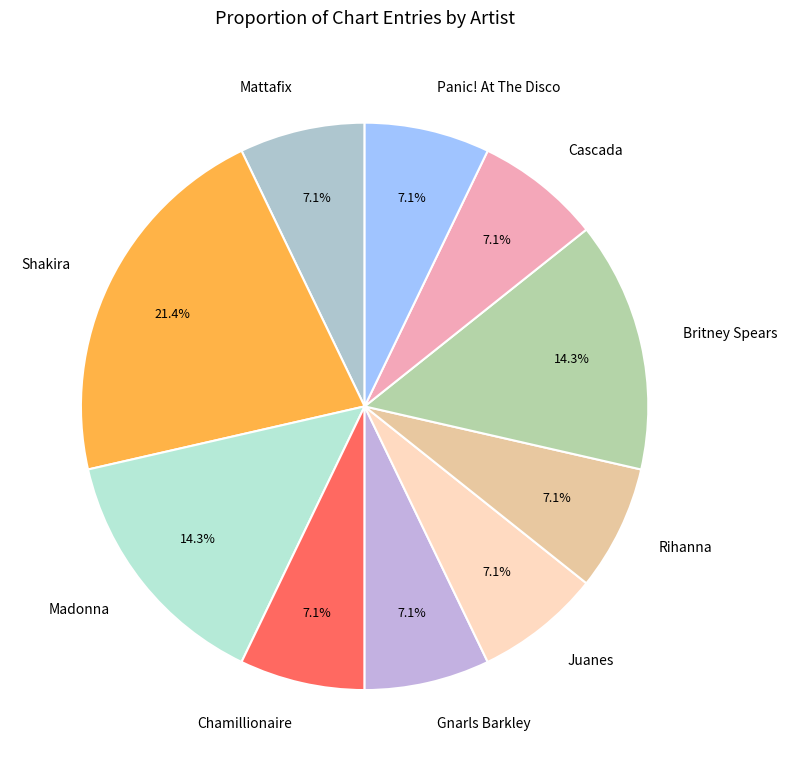

Which slice is the largest?

Shakira